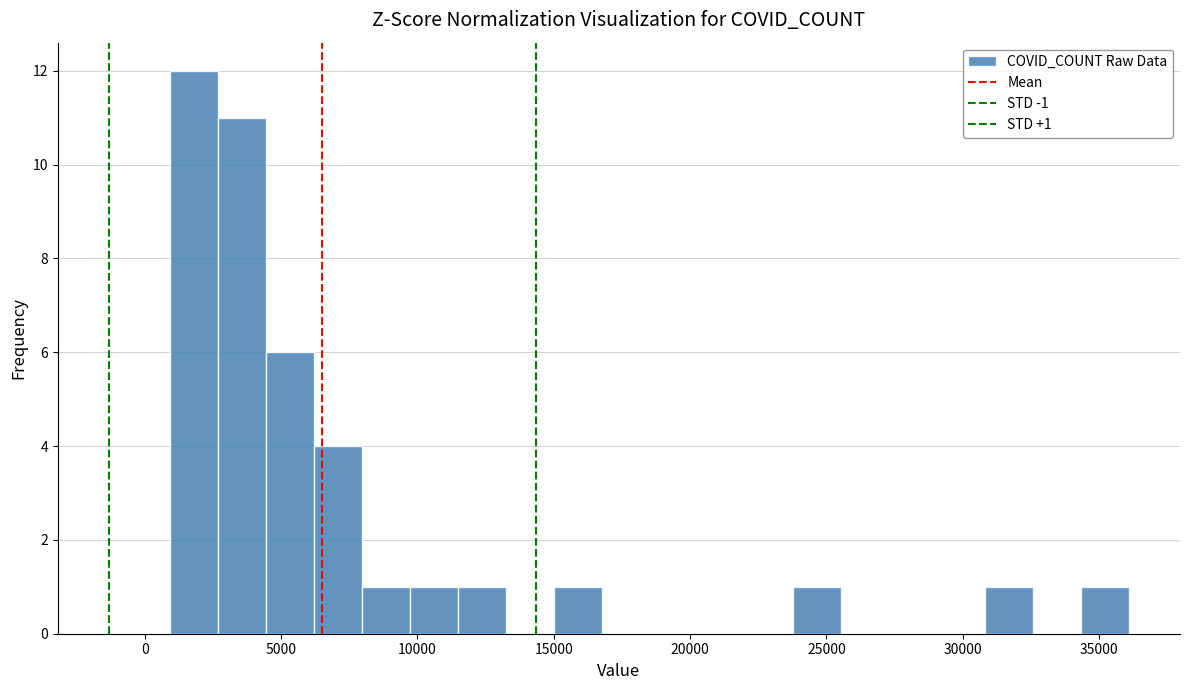

Around what value on the x-axis is the tallest bar? Give the approximate position of its centre, as read against the axis.

2000